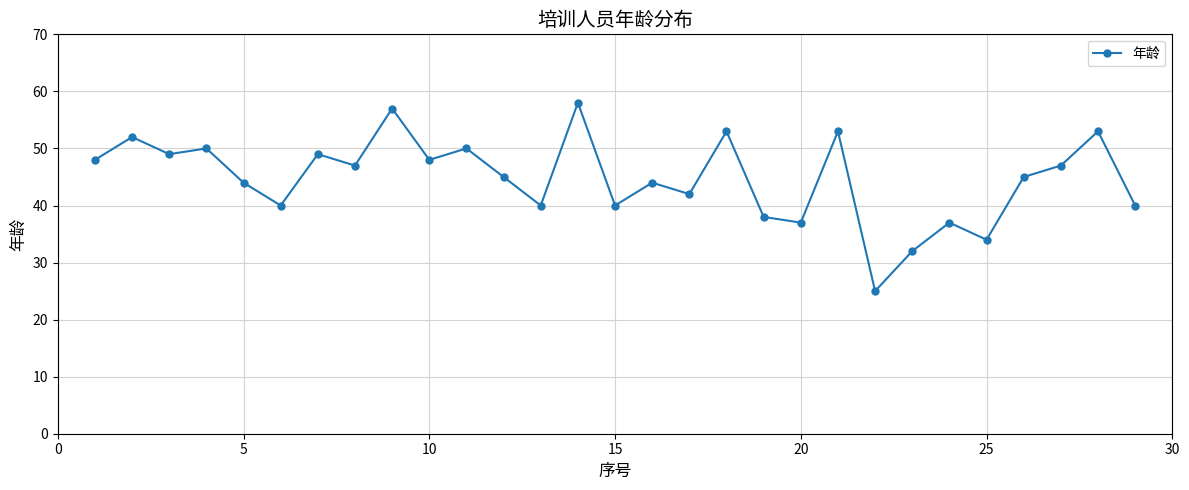

What is the value of the 13th point from the left?

40